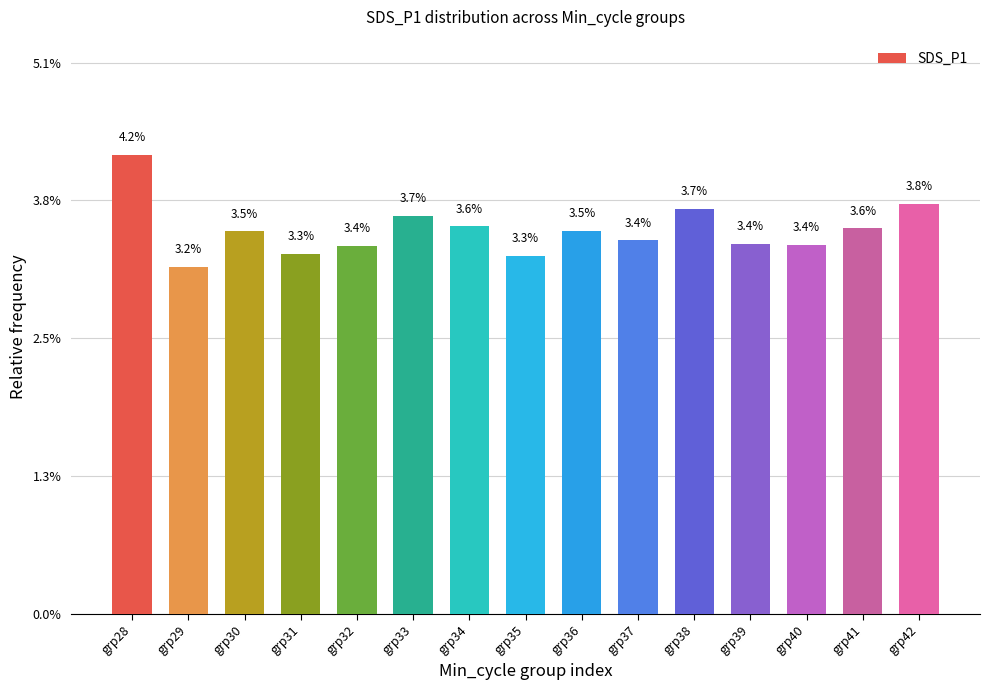

Between grp37 and grp35, which is larger?

grp37